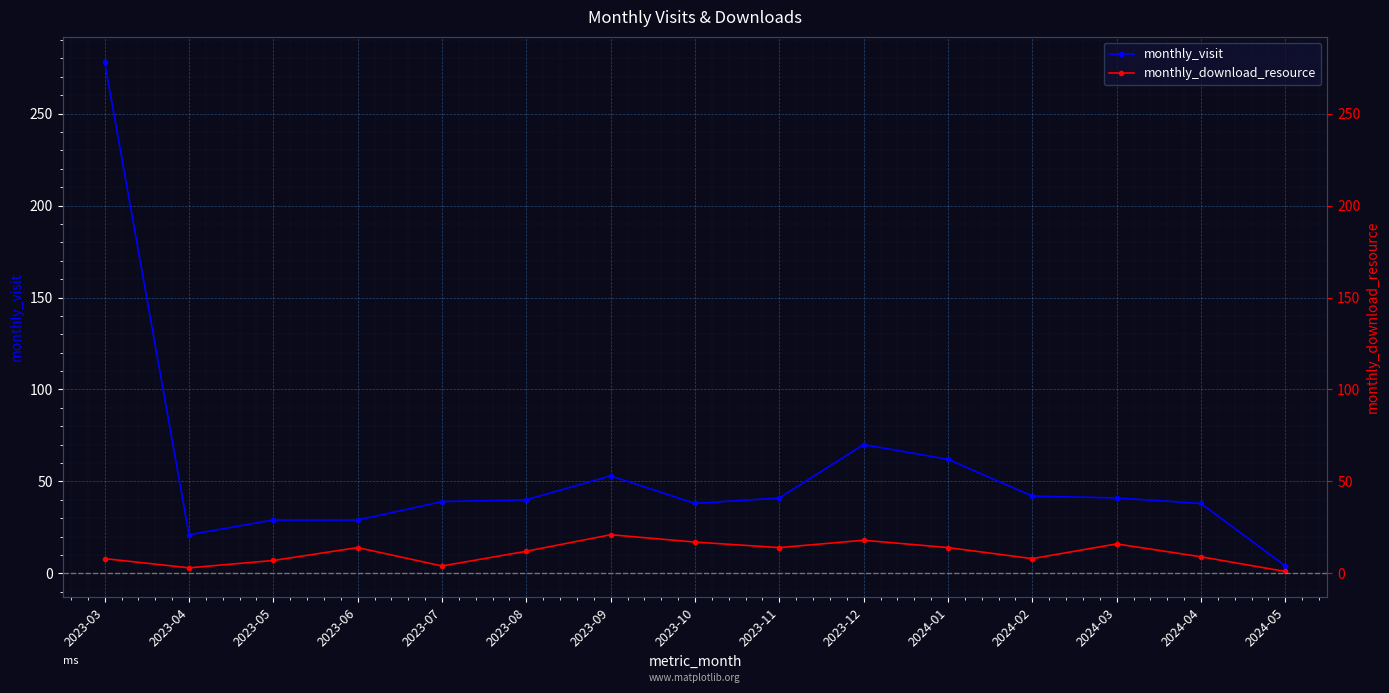

True or false: monthly_visit and monthly_download_resource intersect in this chart.

False